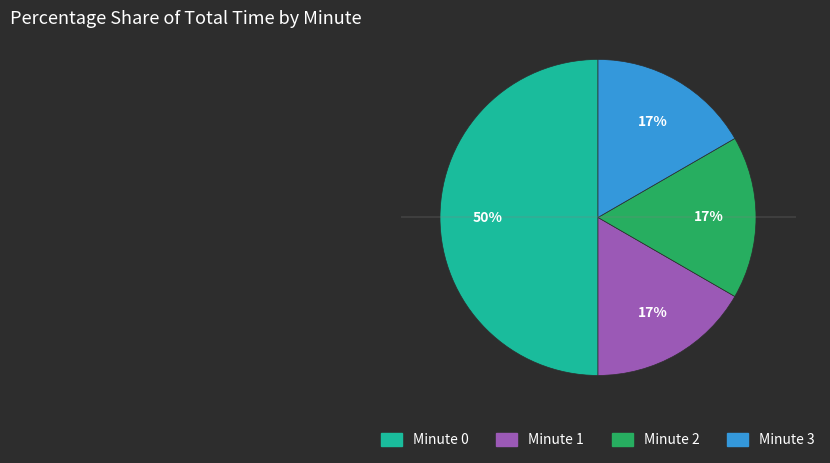

What percentage is the Minute 1 slice, to the nearest percent?

17%